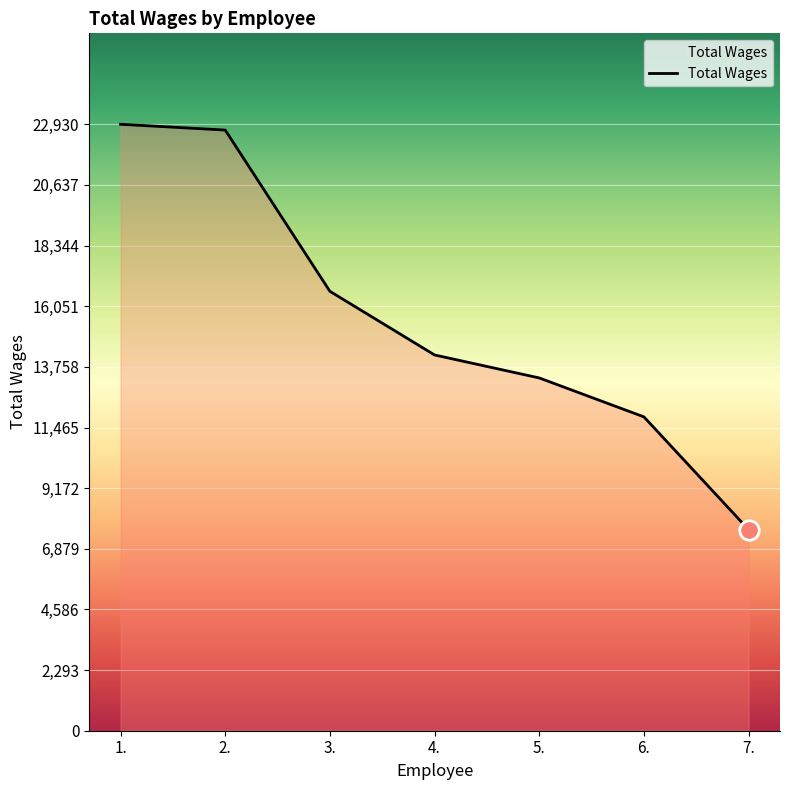

How many lines are shown in the chart?

1